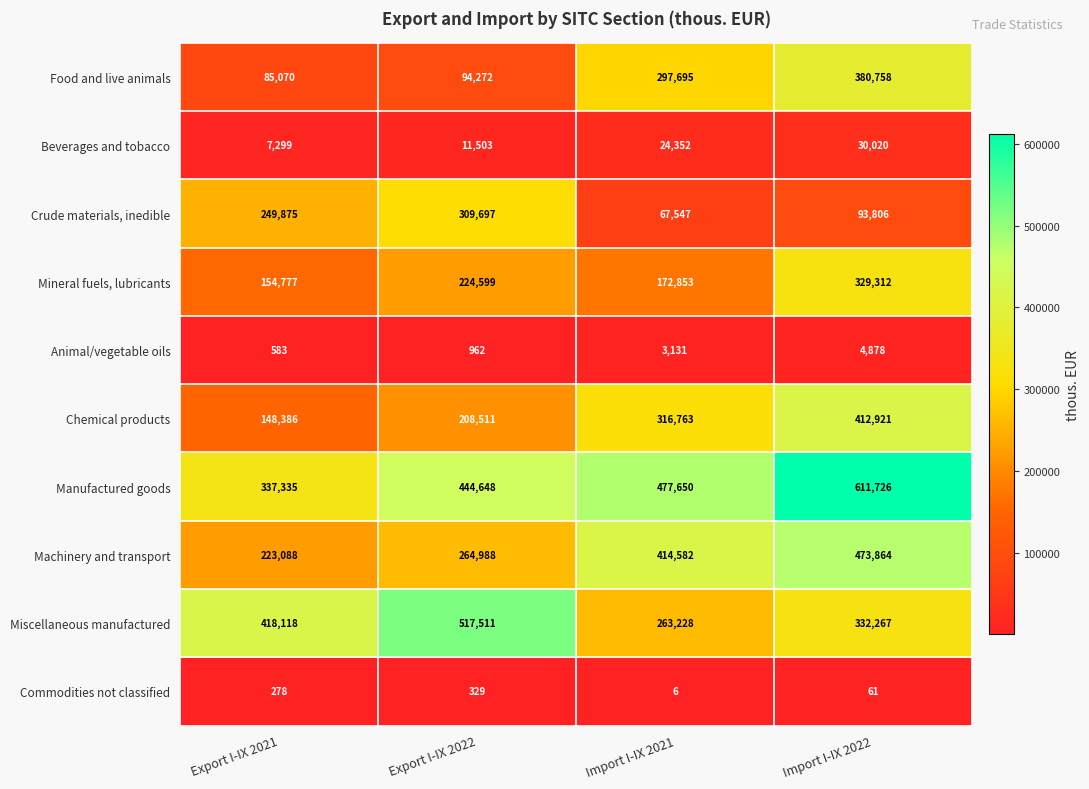

Which category has the highest value across all series?

Import I-IX 2022